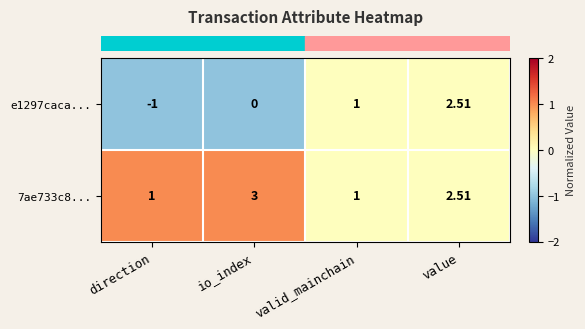

Where is 7ae733c8... nearest to the value 2?

value